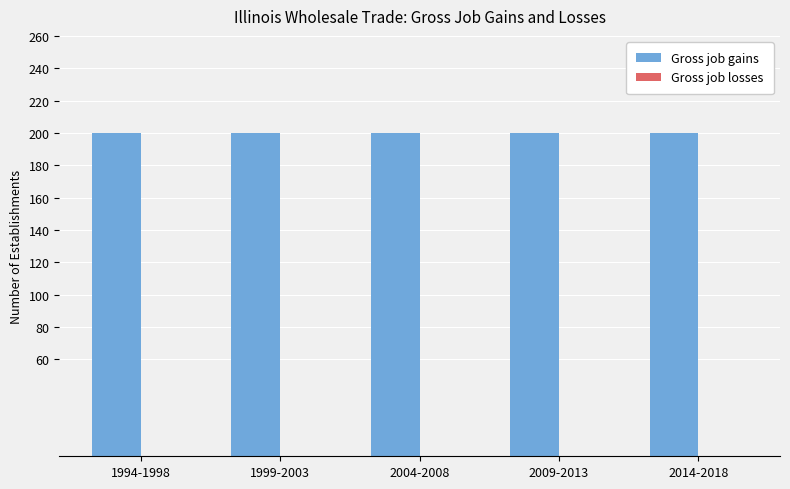

At which category does the chart reach its minimum across all series?

1994-1998